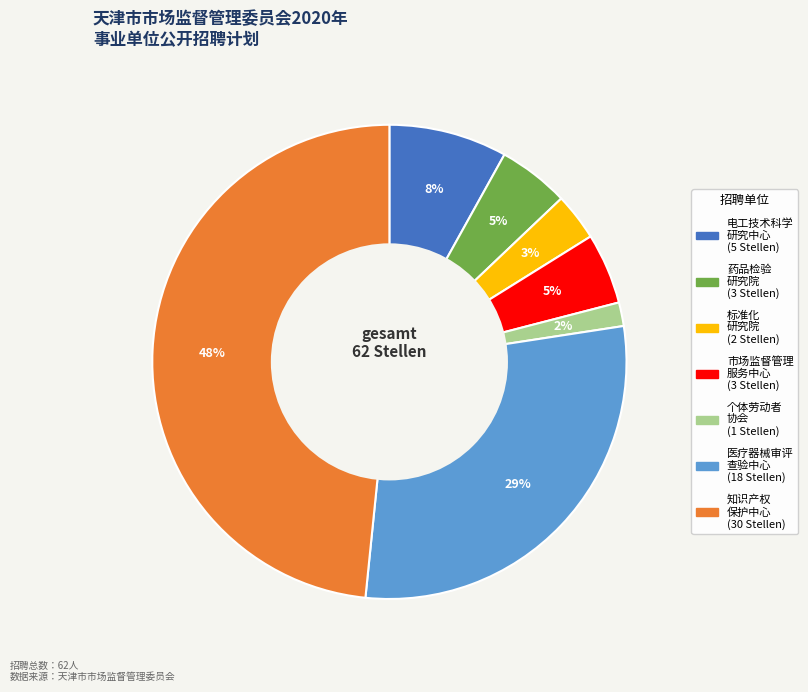

To the nearest percent, what is the average slice percentage?

14%